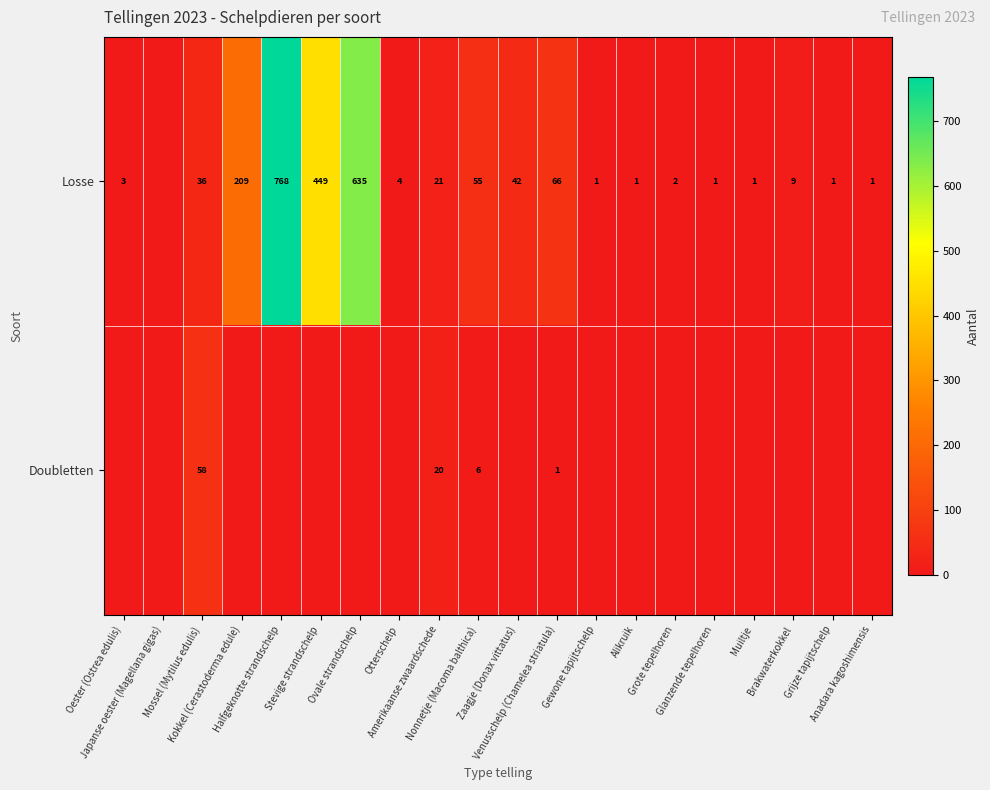

What is the maximum value shown in the chart?

768